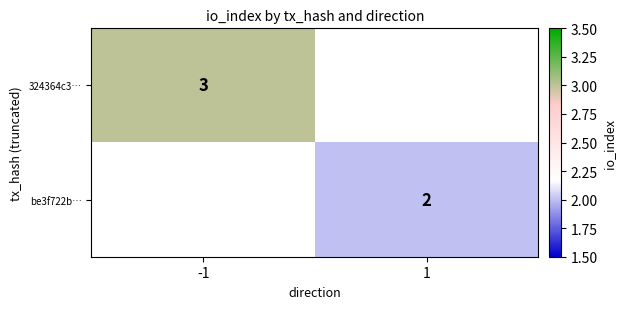

What is the smallest value displayed?

2.0